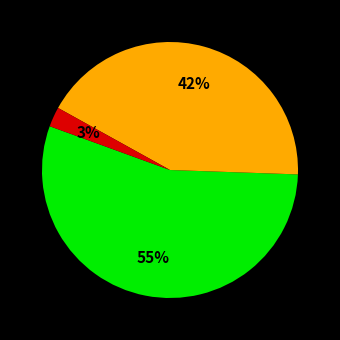

How many segments does this pie chart have?

3